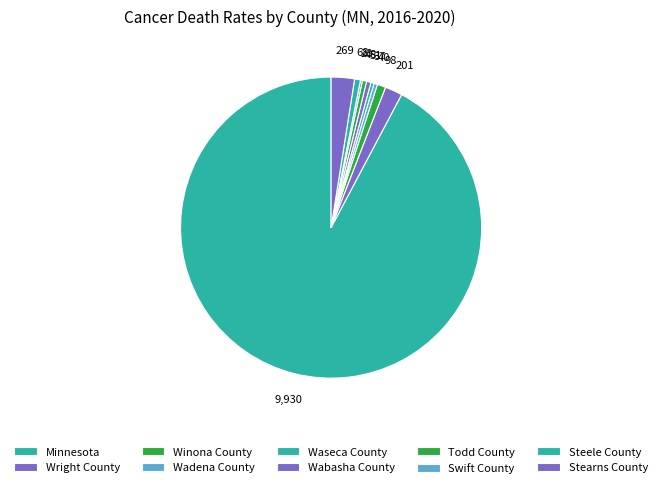

Which slice represents more than half of the pie?

Minnesota